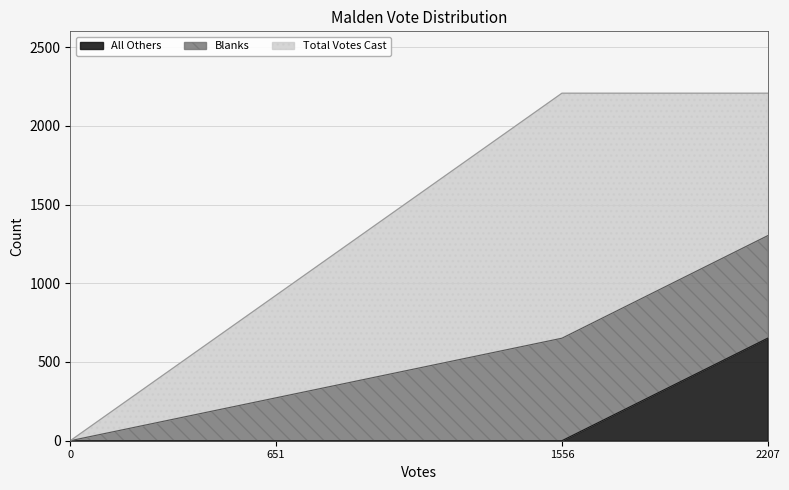

How many positive values does the All Others series have?

1